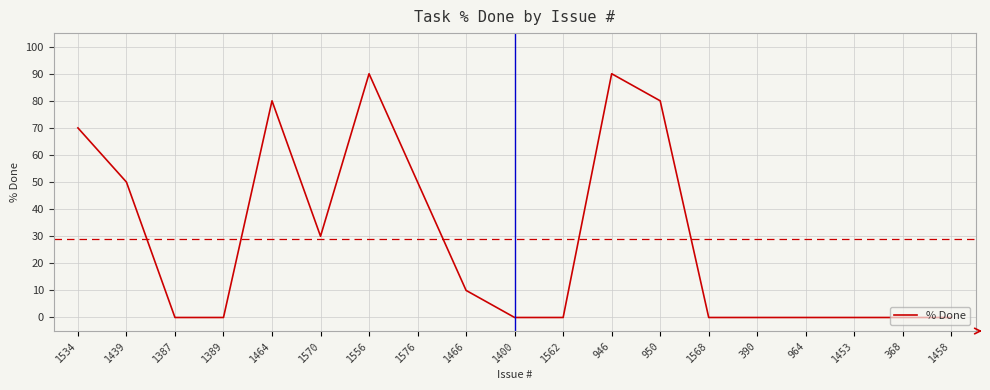

The value at 1562 is 0. True or false?

True